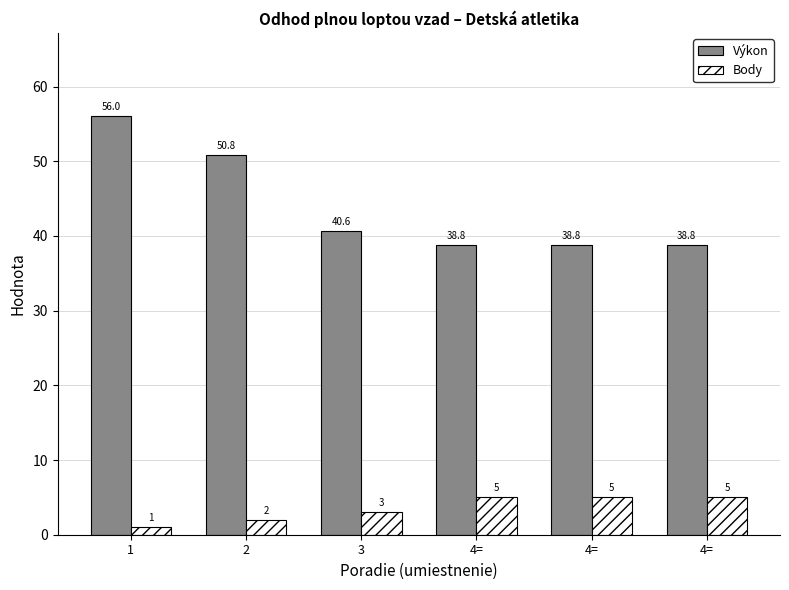

What is the sum of all Body values?

21.0